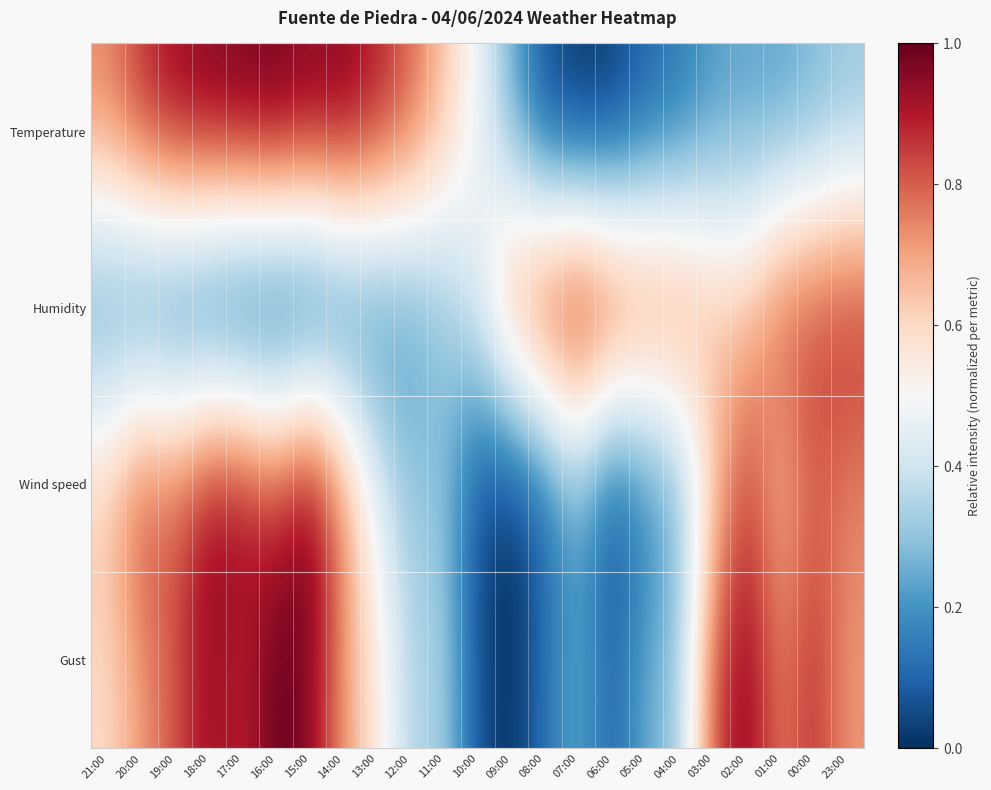

Between 16:00 and 11:00, which series saw the biggest shift?

Gust